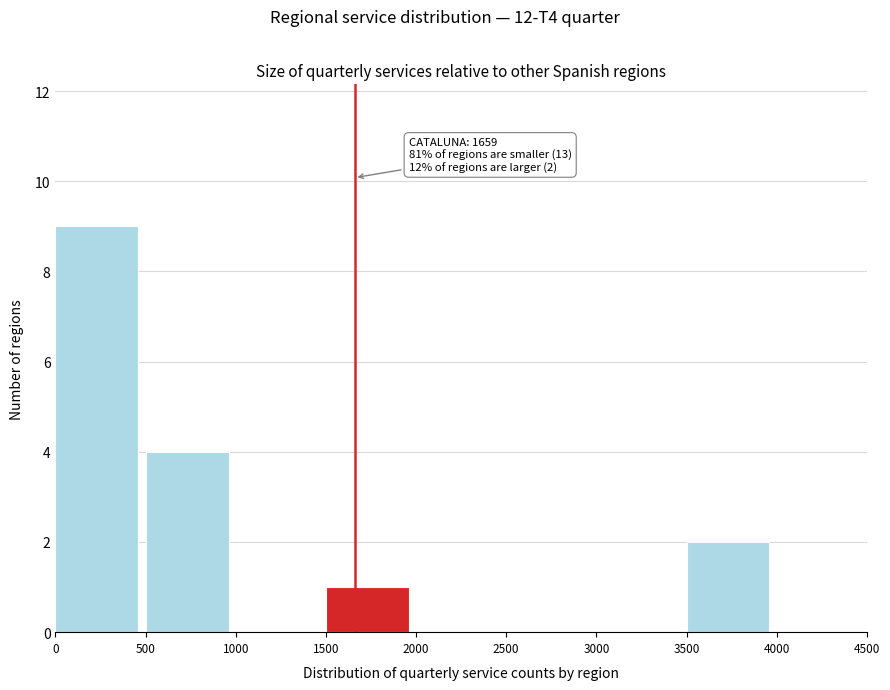

Over which range of the x-axis is the bar tallest?

0 to 500